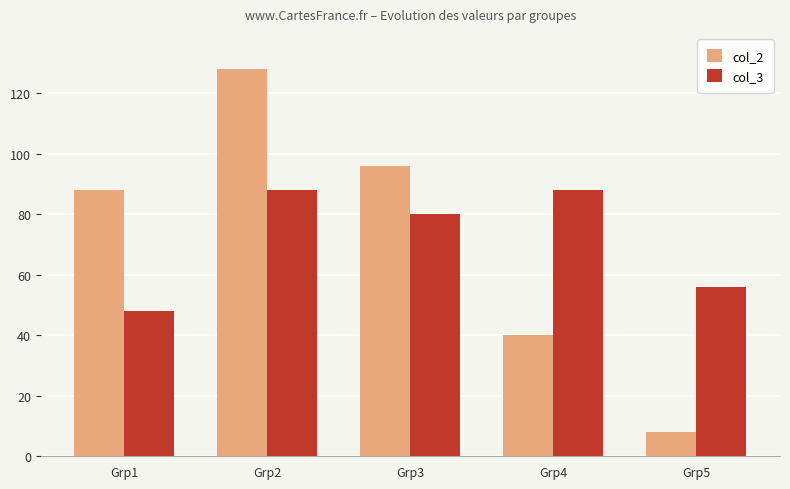

Which series has the widest spread of values?

col_2